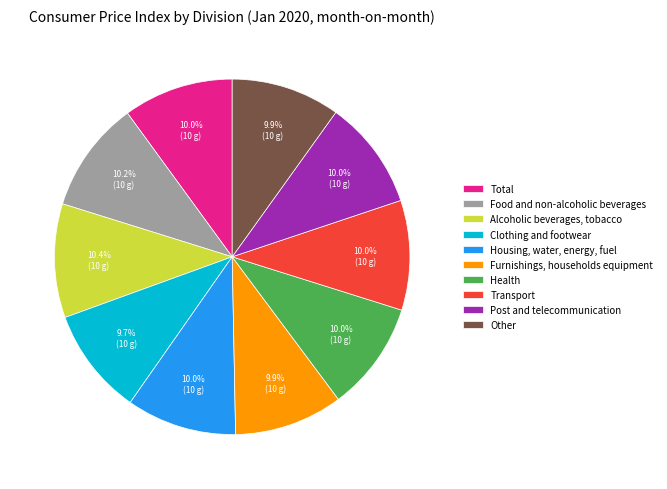

Is Transport the majority of the pie?

No